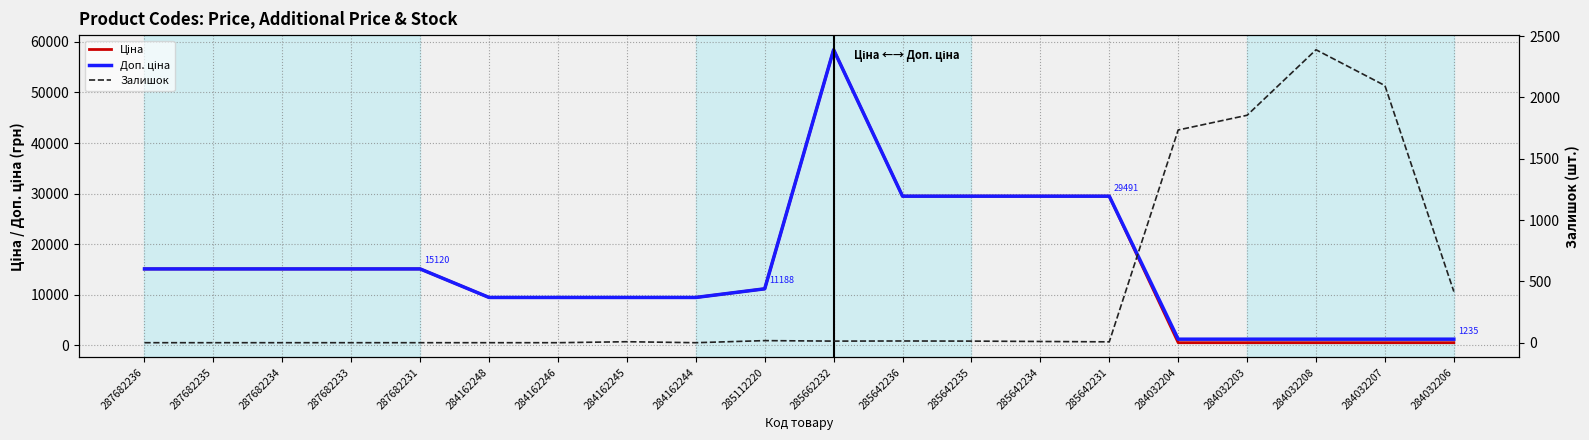

What position from the left is 284162248?

6